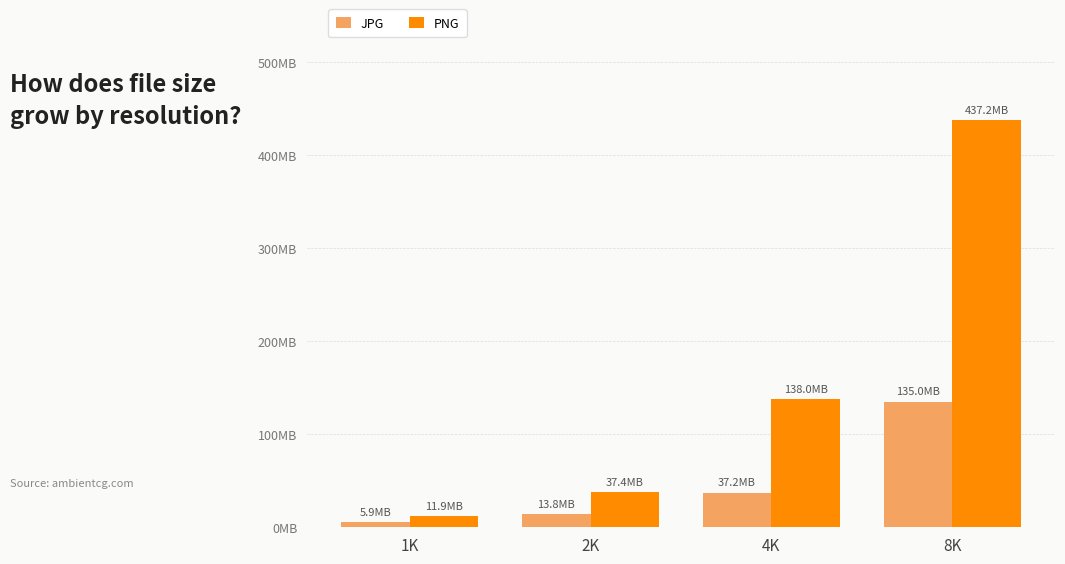

What is the value of the JPG bar at the 1st from the left?

5884532